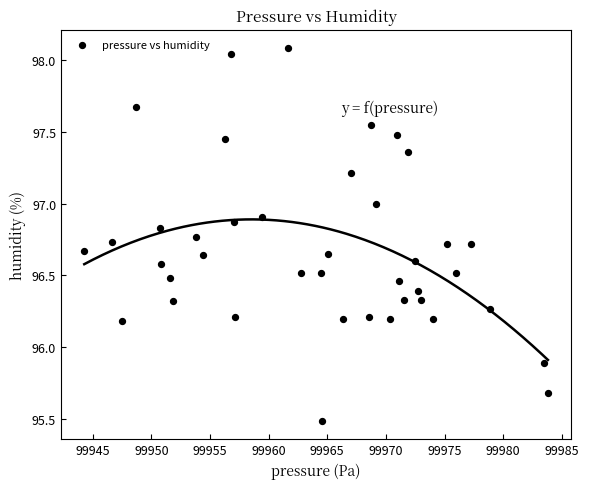

What Y value in the scatter plot is closest to 96?

95.9